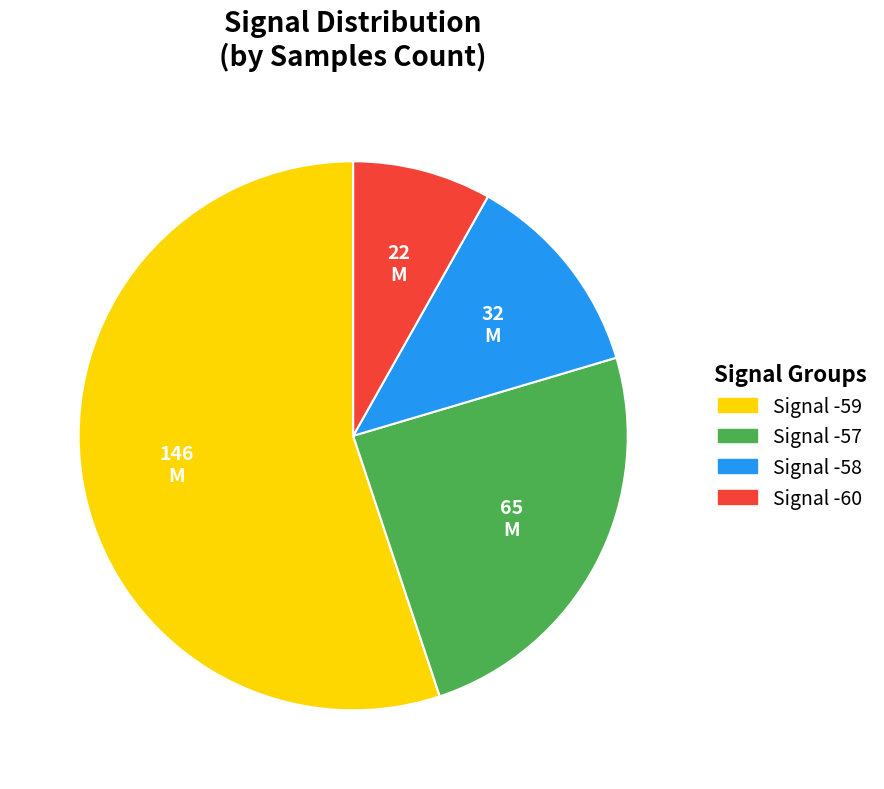

Is there a majority slice in this chart?

Yes